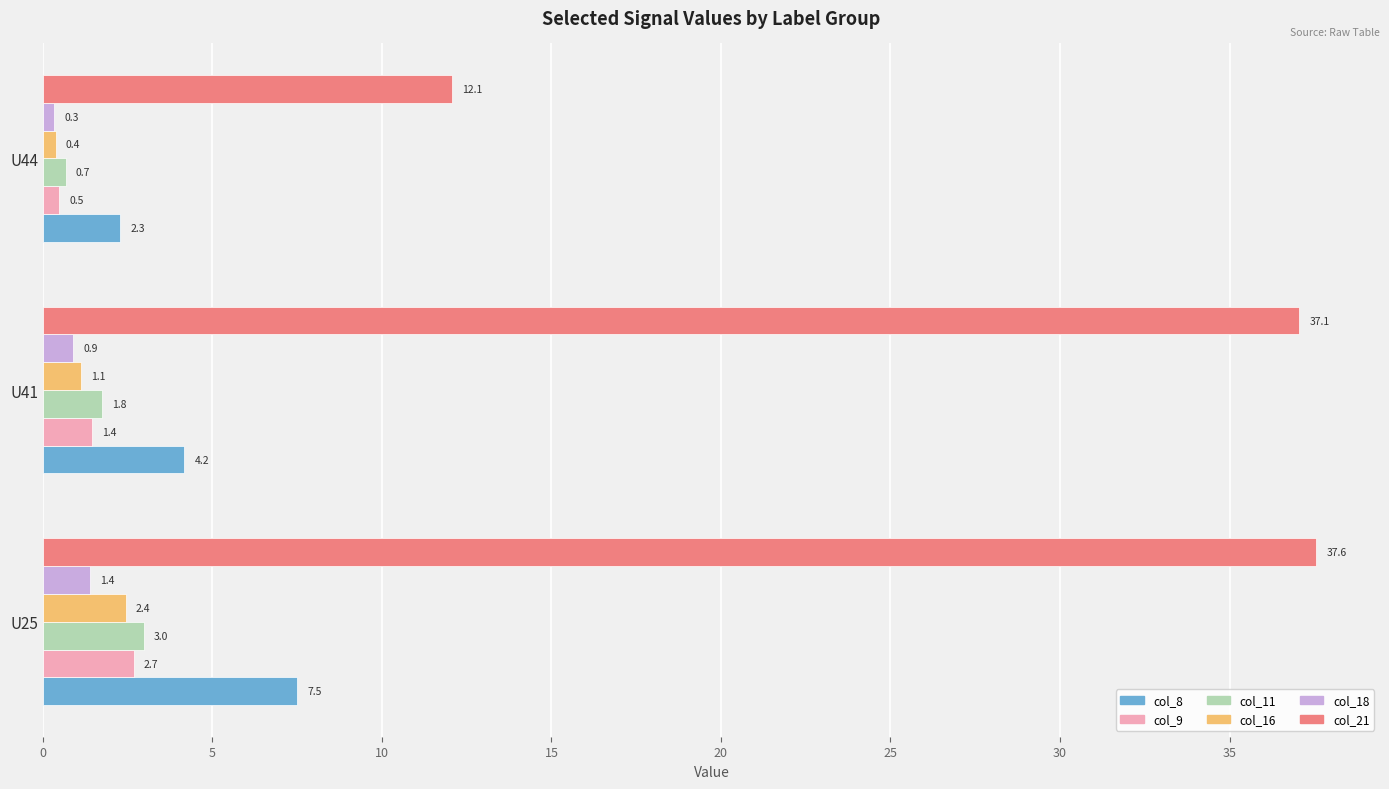

How many values in the col_9 series are below 1?

1